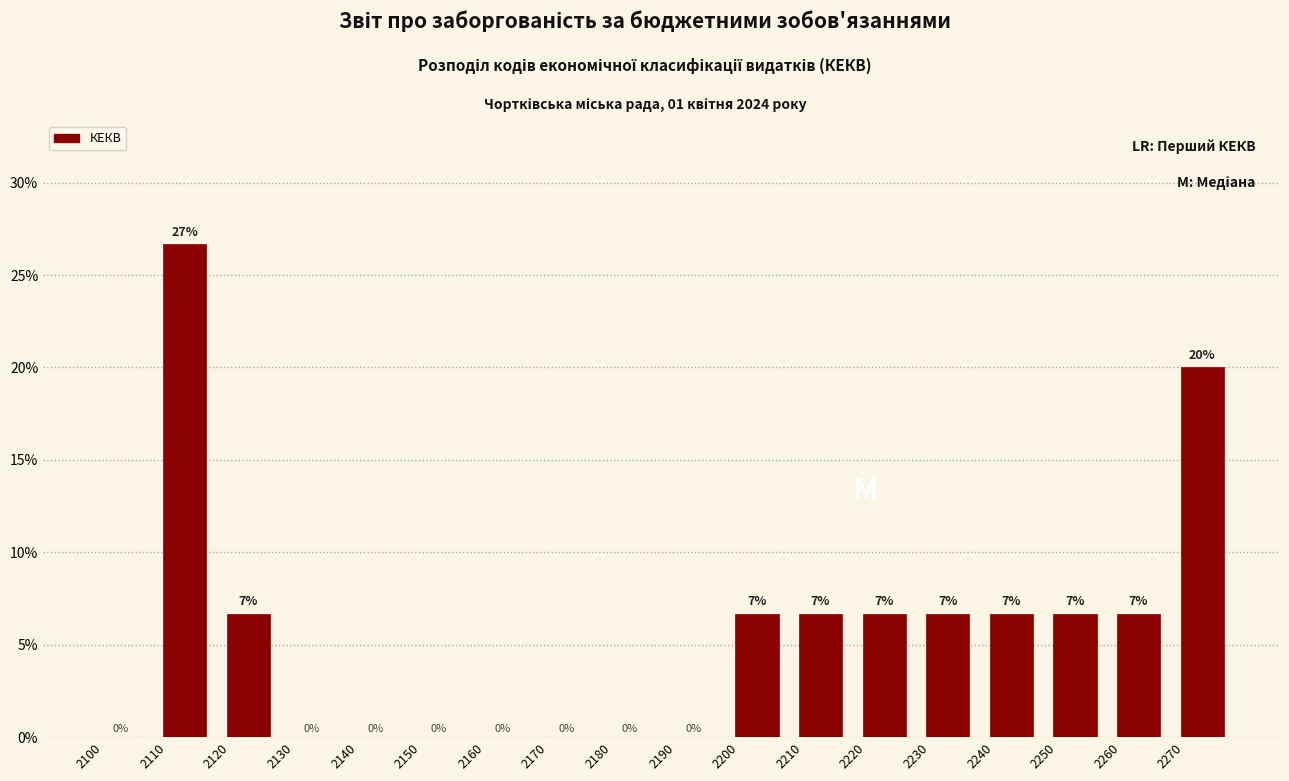

Which range on the x-axis has the tallest bar?

2110 to 2120